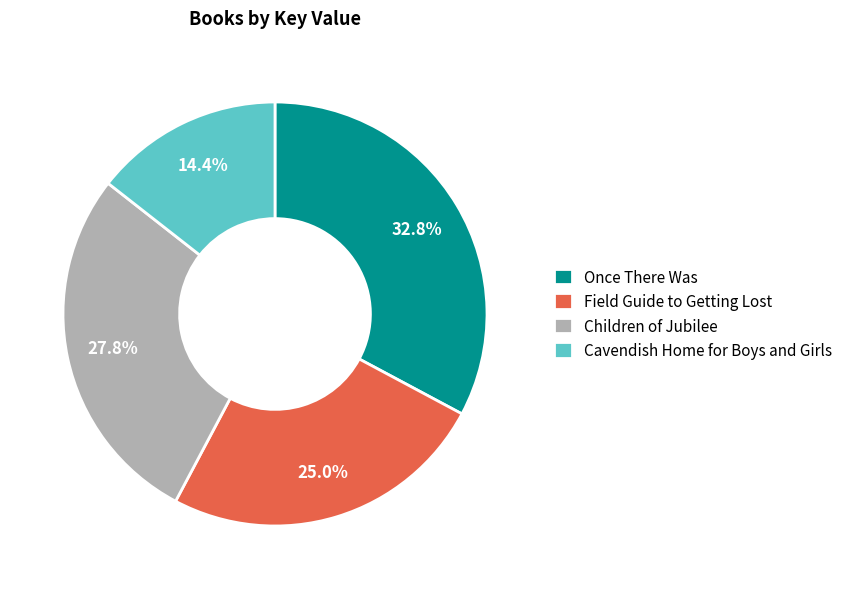

To the nearest percent, what is the difference between the largest and smallest slice percentages?

18%